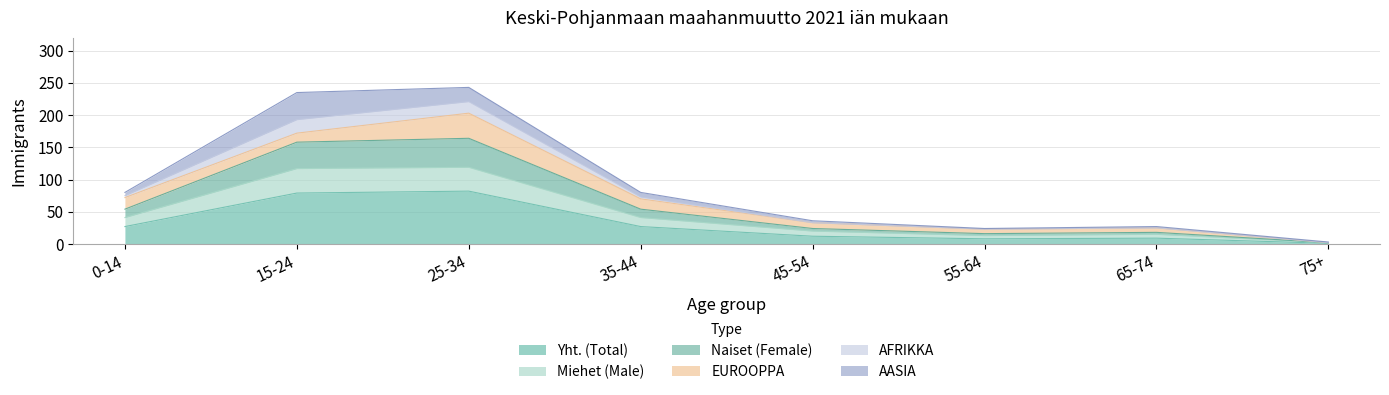

What is the average value of the Yht. (Total) series?

31